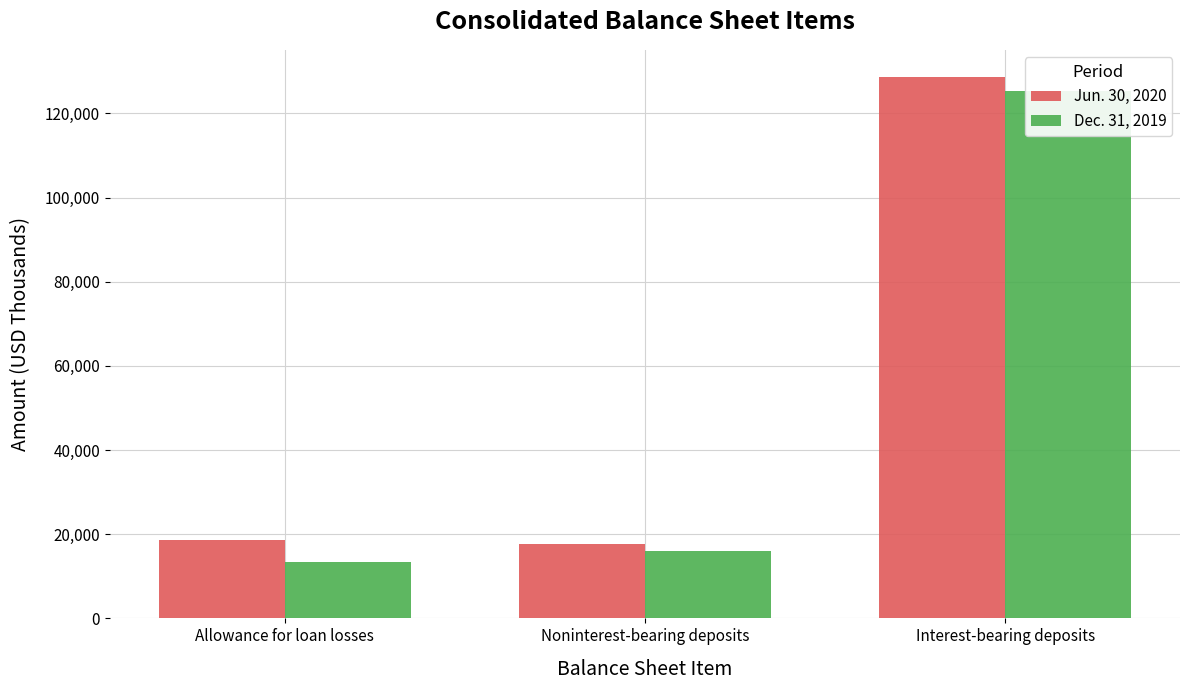

How many bars are there in total?

6